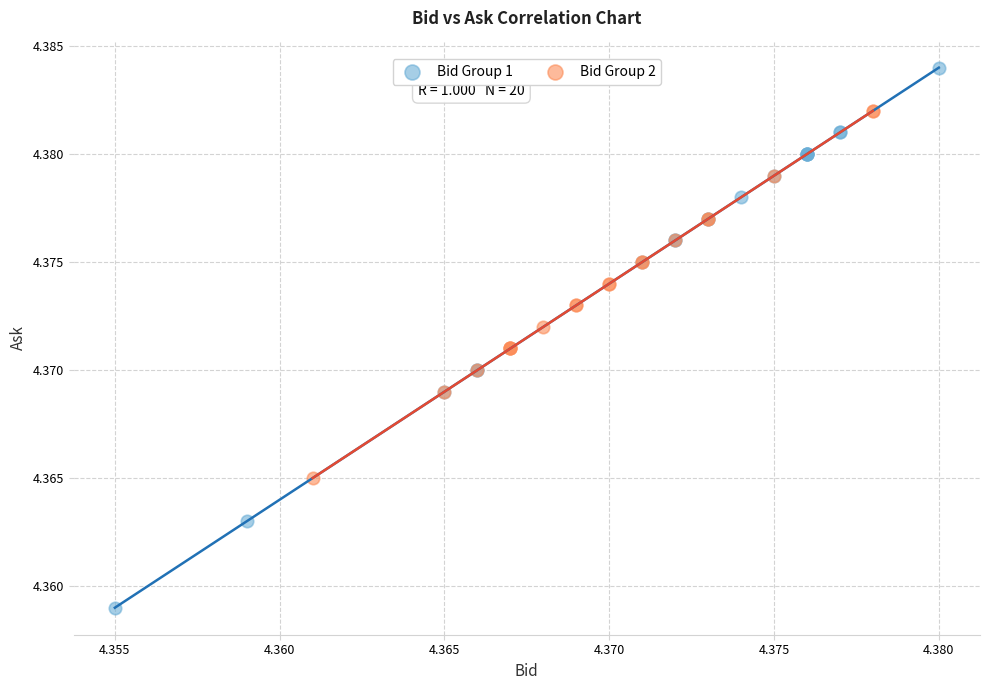

What are all the series names shown in the legend?

Bid Group 1, Bid Group 2